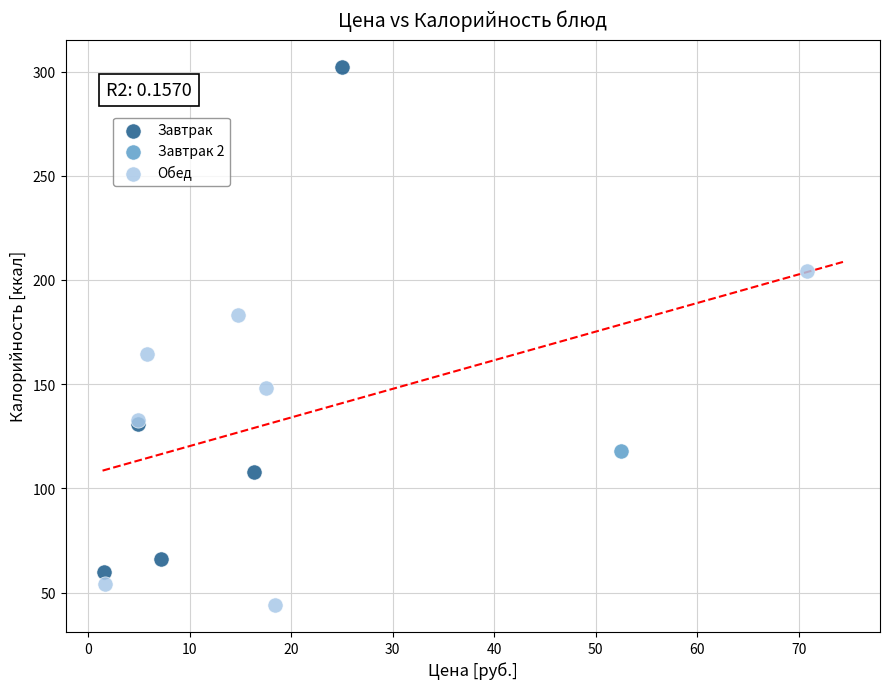

Which series reaches the maximum Y coordinate?

Завтрак